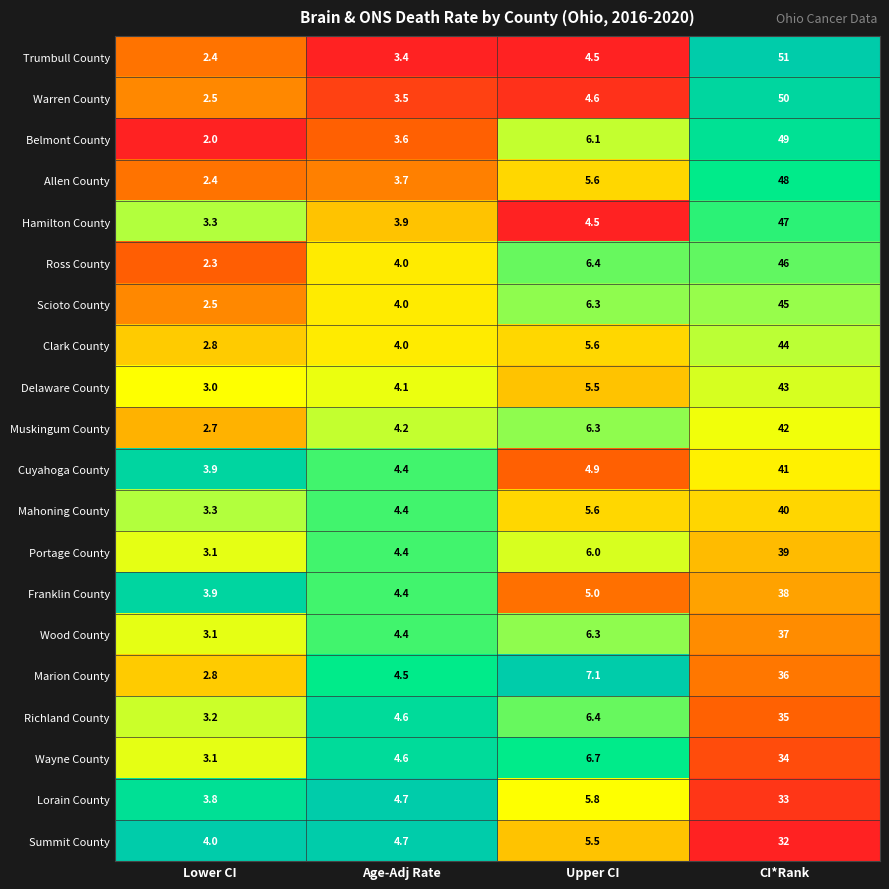

Which series has the widest spread of values?

Trumbull County